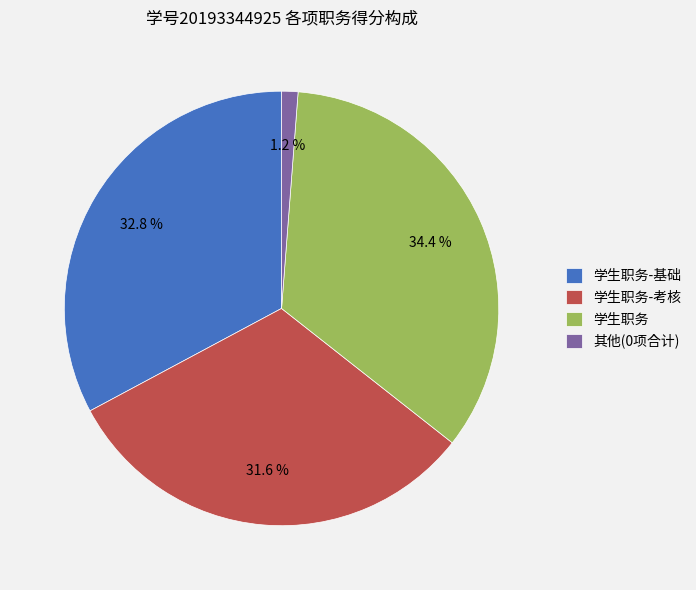

Combined, what portion of the pie is 其他(0项合计) and 学生职务-考核?

32.8%